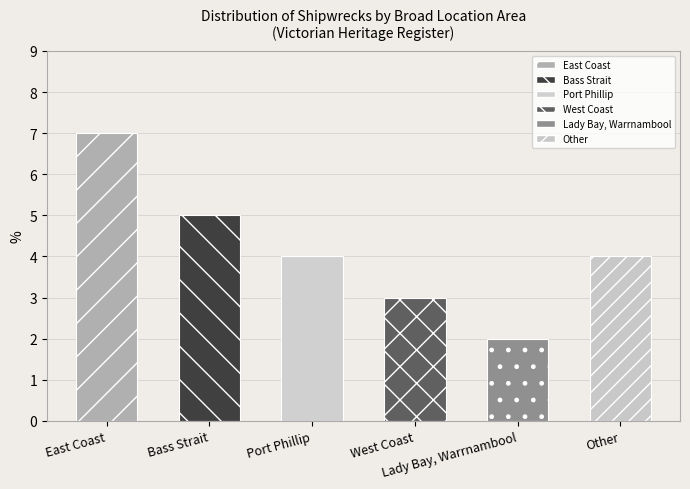

What is the label of the 1st bar from the left?

East Coast